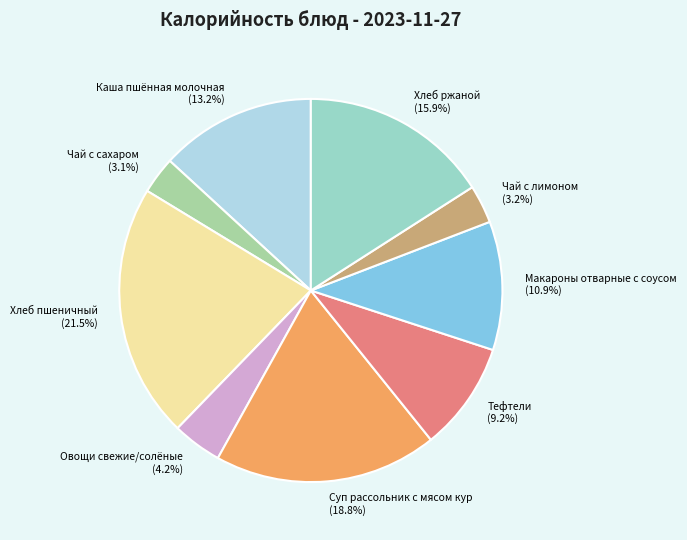

How much of the chart is everything except Чай с лимоном?

96.8%